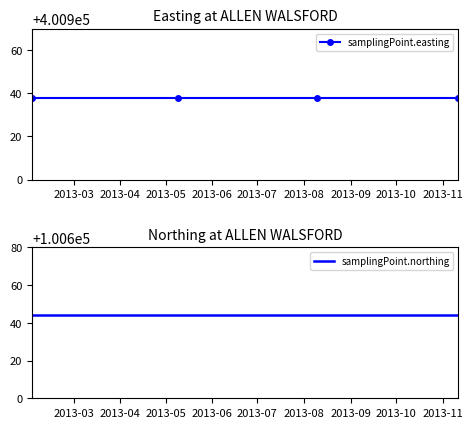

List the labels in order of samplingPoint.easting value, smallest first.

2013-03, 2013-04, 2013-05, 2013-06